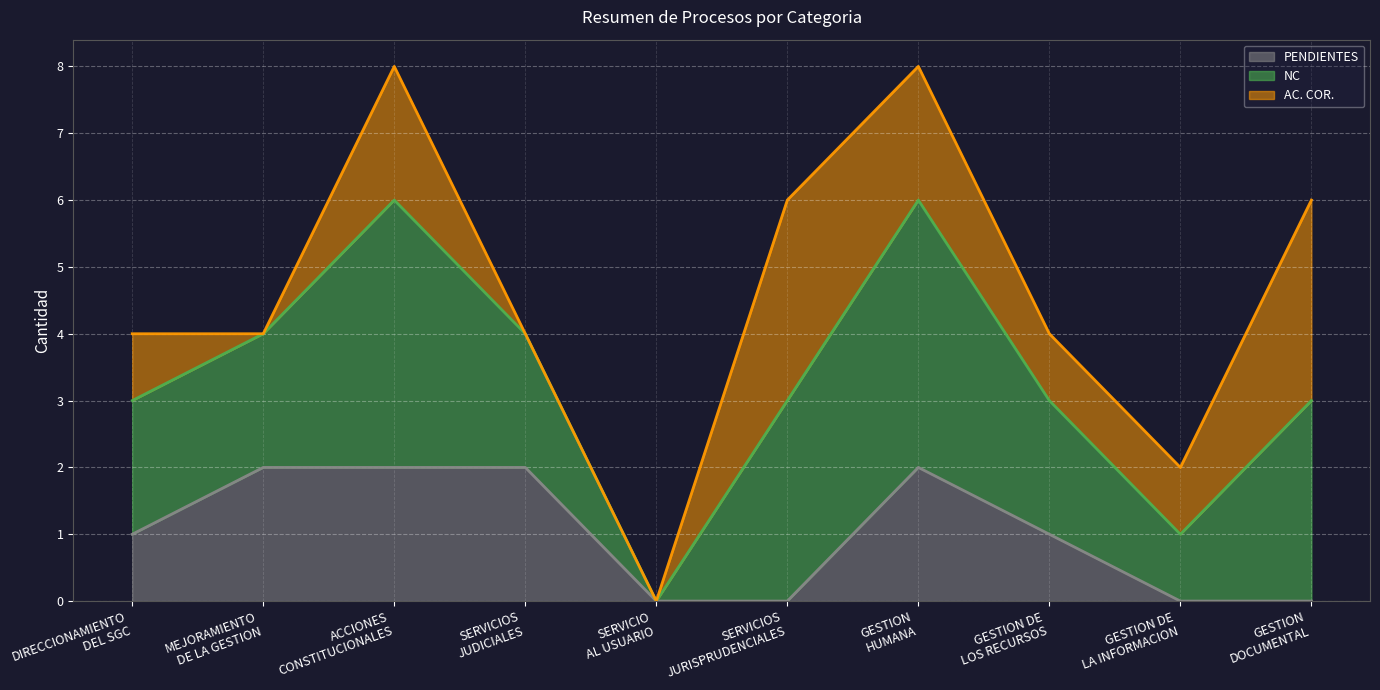

At which label does NC reach its peak?

ACCIONES
CONSTITUCIONALES